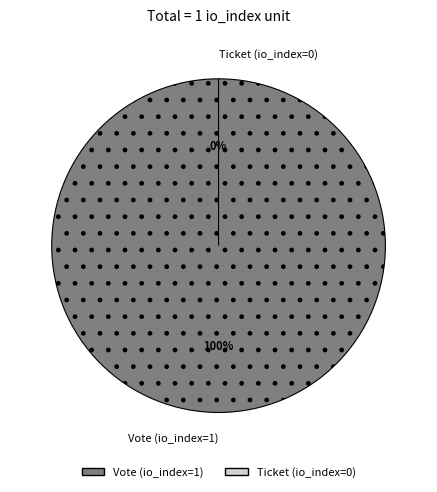

How many segments does this pie chart have?

2